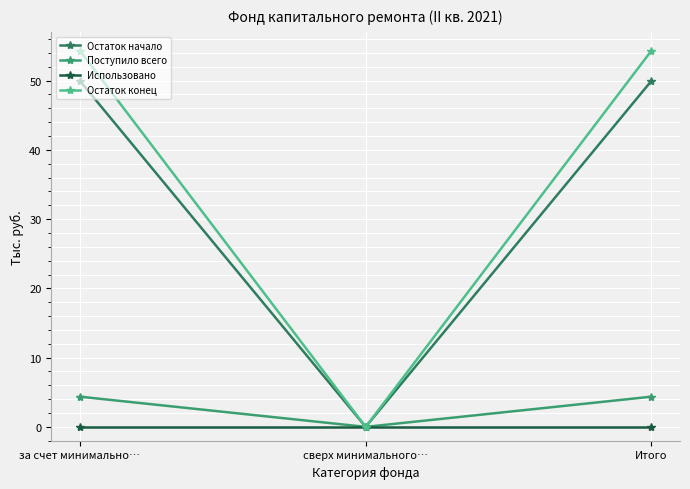

Rank the series at Итого from highest to lowest value.

Остаток конец, Остаток начало, Поступило всего, Использовано